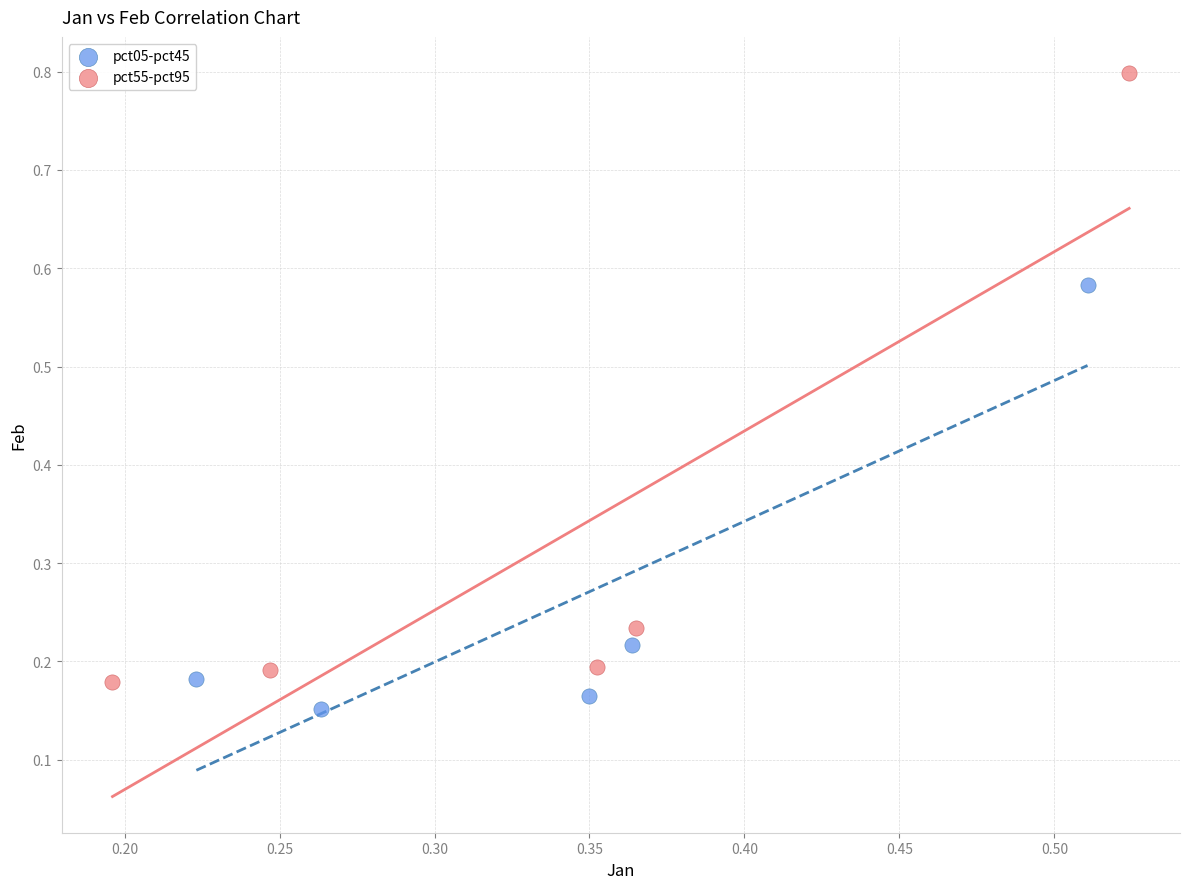

Which series has the largest Y range (max minus min)?

pct55-pct95